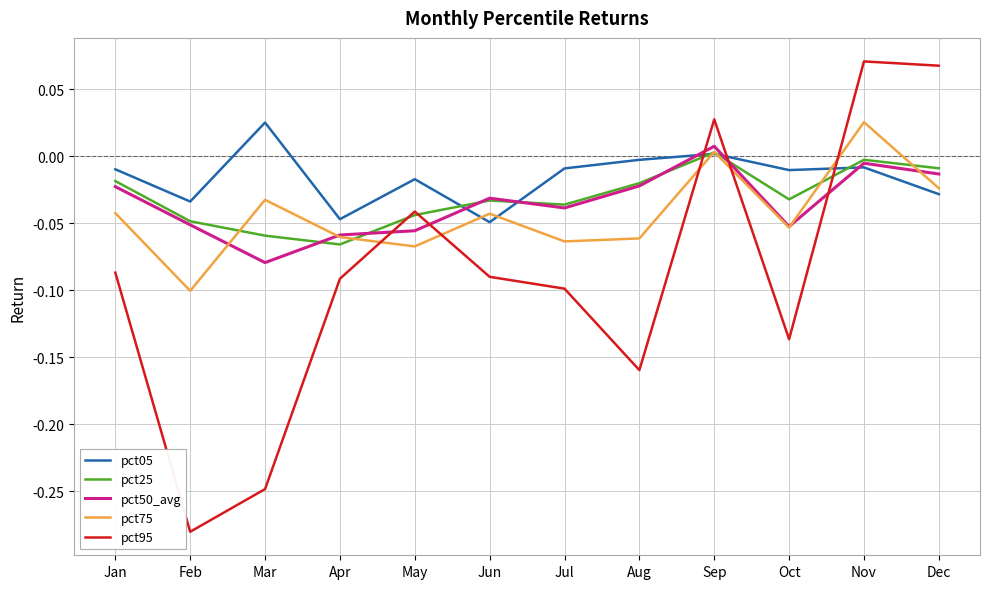

Between Feb and Jul, which series saw the biggest shift?

pct95